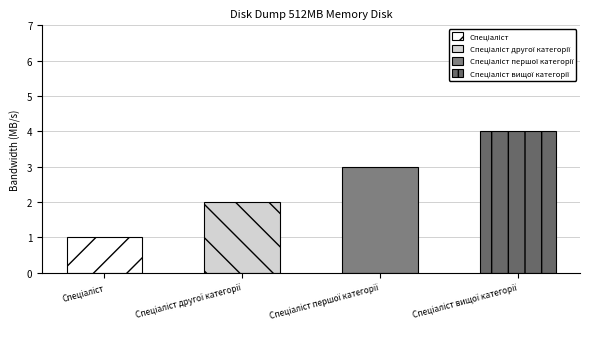

The chart shows a value of 4 at Спеціаліст вищої категорії. True or false?

True